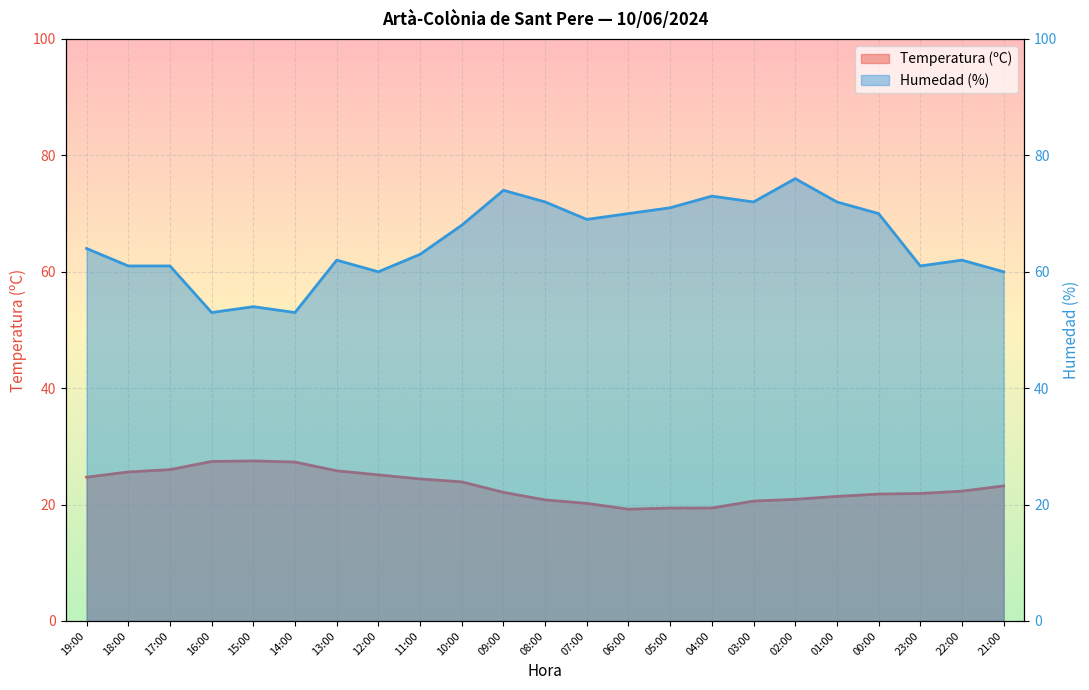

What is the value of the Humedad (%) point at the 18th from the left?

76.0